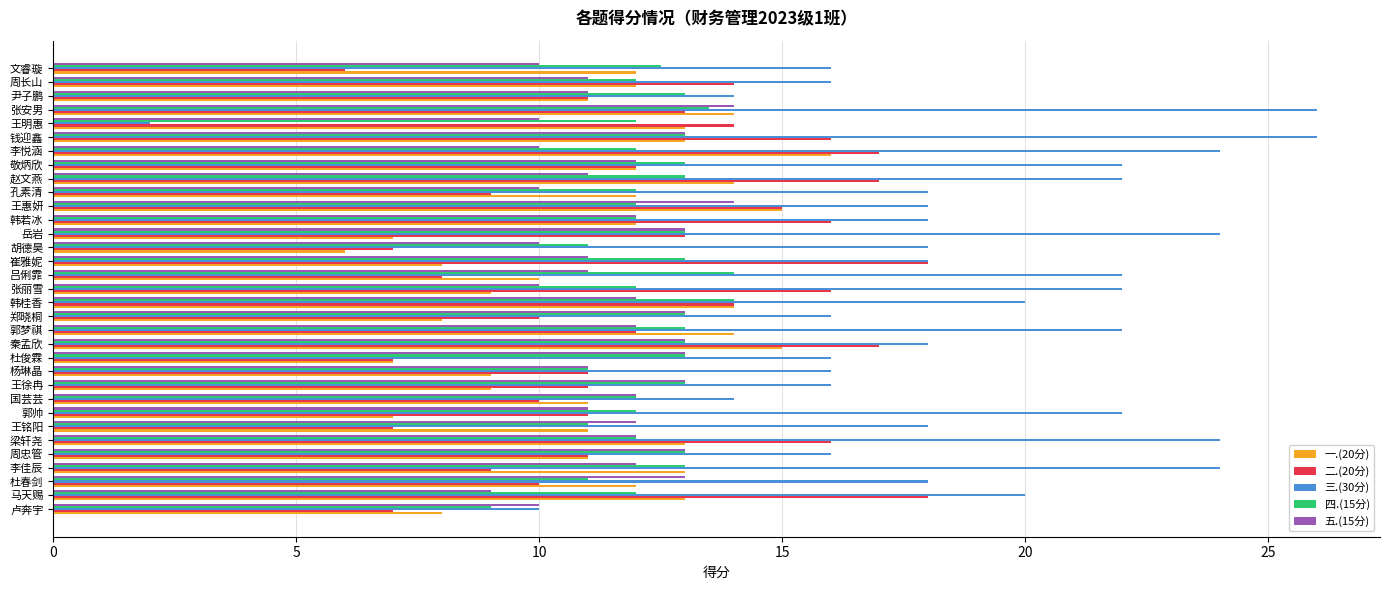

What is the difference between the maximum and second lowest values in the 四.(15分) series?

3.0